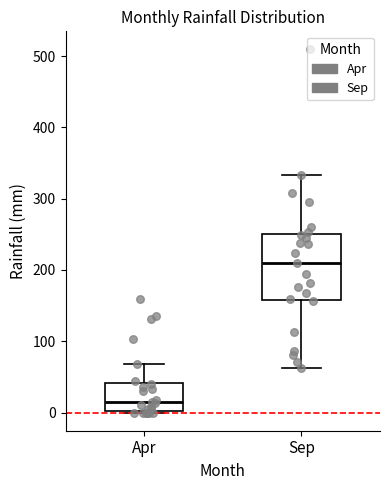

Comparing the boxes themselves (not the whiskers), which one is the tallest?

Sep